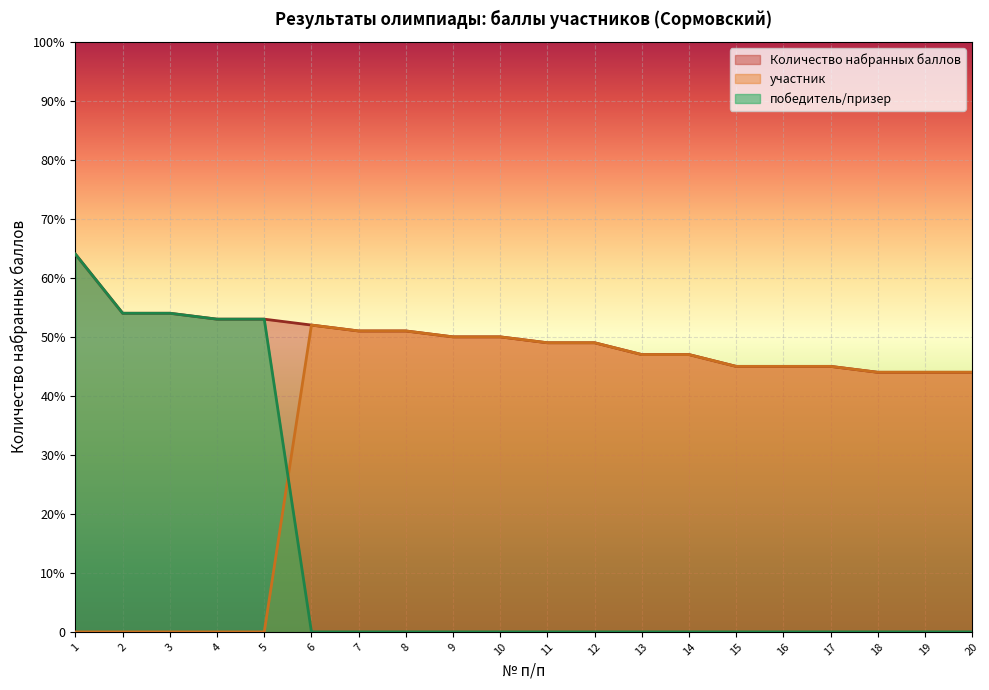

Which category has the highest value in the участник series?

6